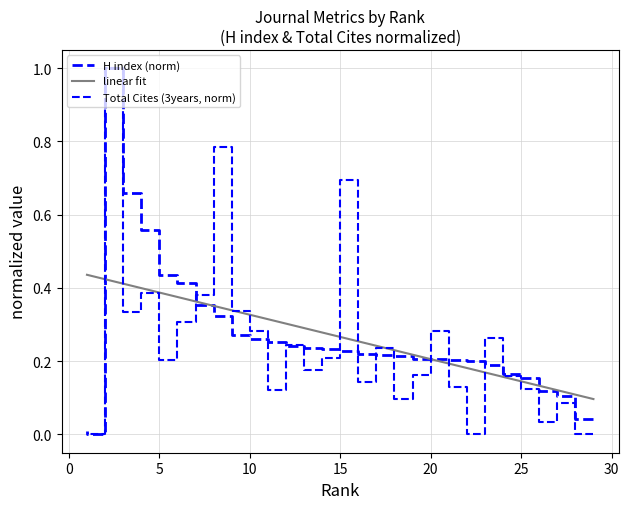

Which series has the largest total across all categories?

linear fit